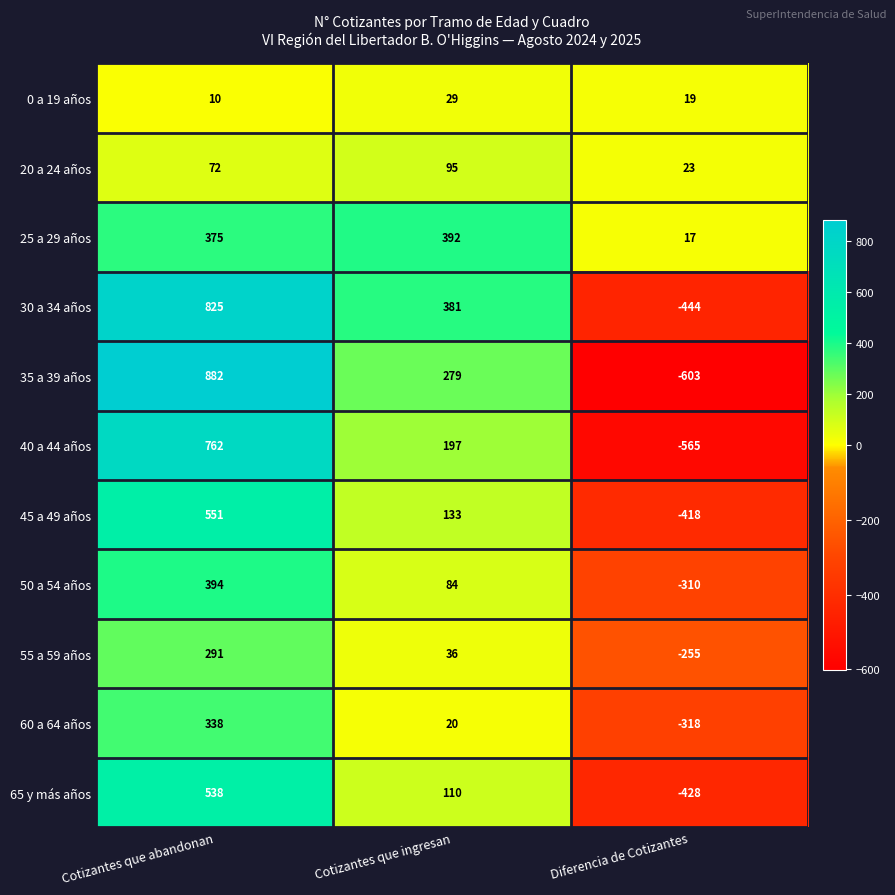

What is the maximum value shown in the chart?

882